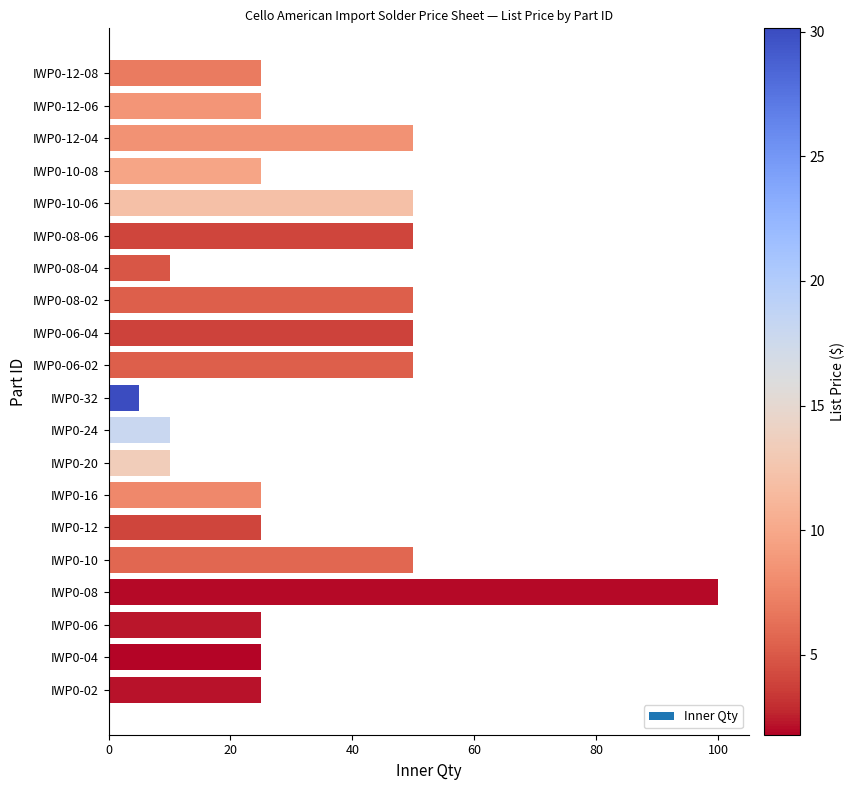

Reading top to bottom, transcribe all the data shown in this chart.

IWP0-12-08=25	IWP0-12-06=25	IWP0-12-04=50	IWP0-10-08=25	IWP0-10-06=50	IWP0-08-06=50	IWP0-08-04=10	IWP0-08-02=50	IWP0-06-04=50	IWP0-06-02=50	IWP0-32=5	IWP0-24=10	IWP0-20=10	IWP0-16=25	IWP0-12=25	IWP0-10=50	IWP0-08=100	IWP0-06=25	IWP0-04=25	IWP0-02=25